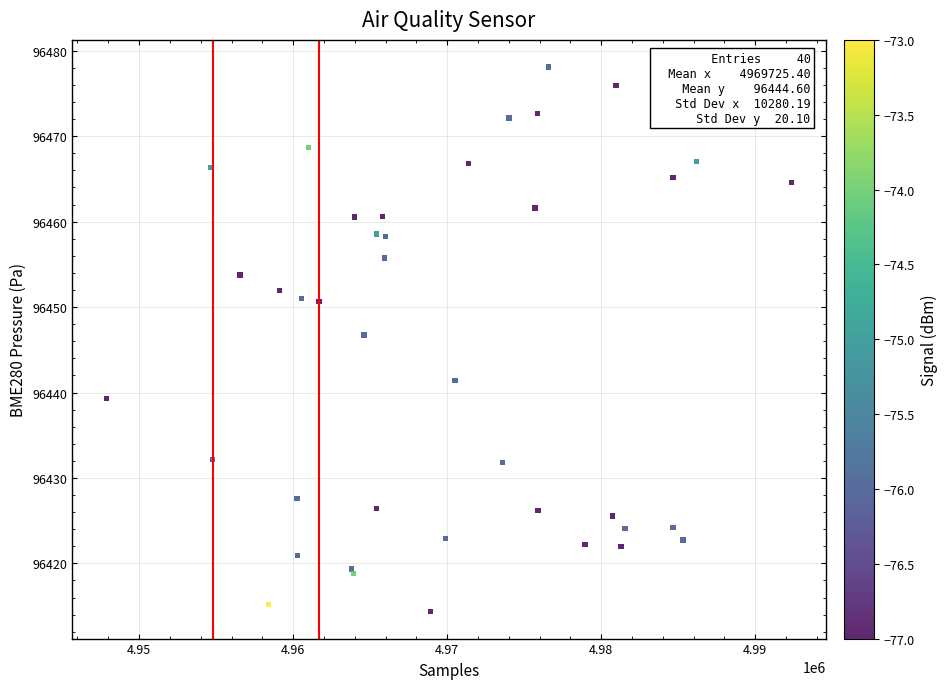

What Y value in the scatter plot is closest to 96446?

96446.7